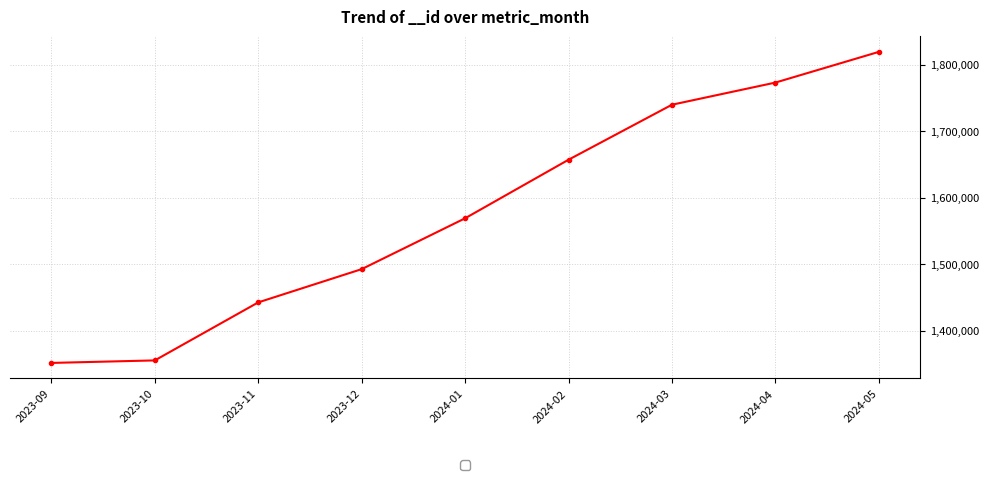

Reading left to right, transcribe all the data shown in this chart.

1351193	1354973	1442335	1492386	1568940	1657109	1739927	1773271	1819507